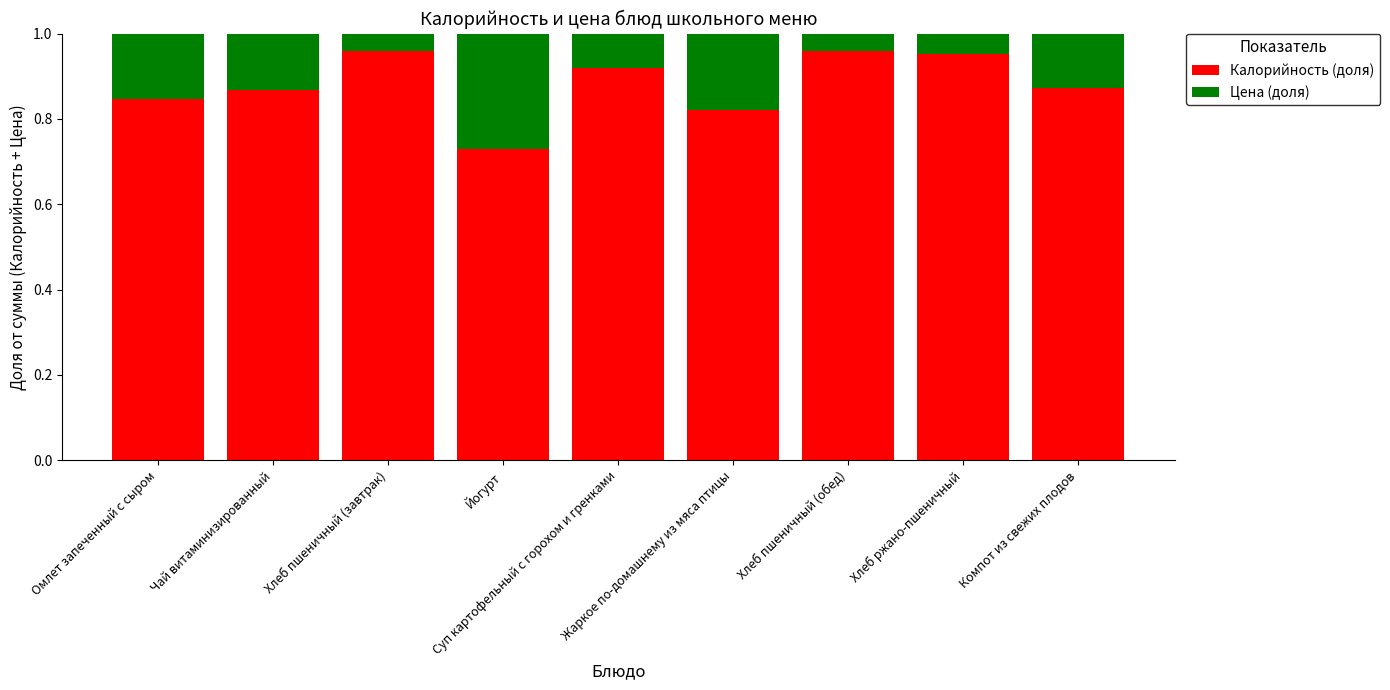

Where is Калорийность (доля) nearest to the value 0?

Йогурт